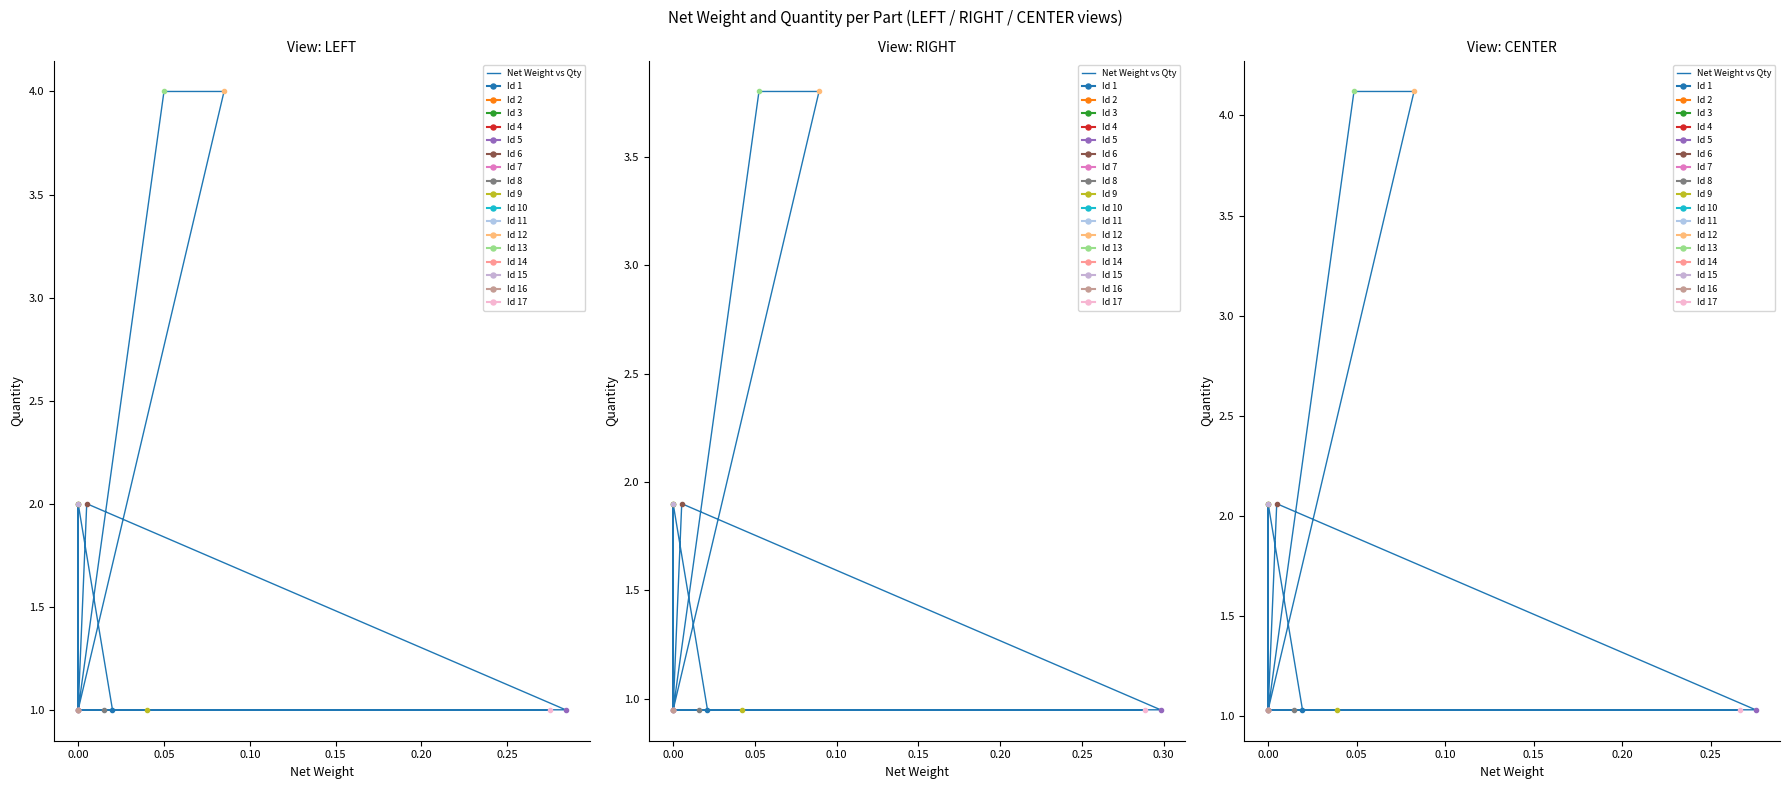

True or false: there are more than 2 points higher than both neighbors.

False